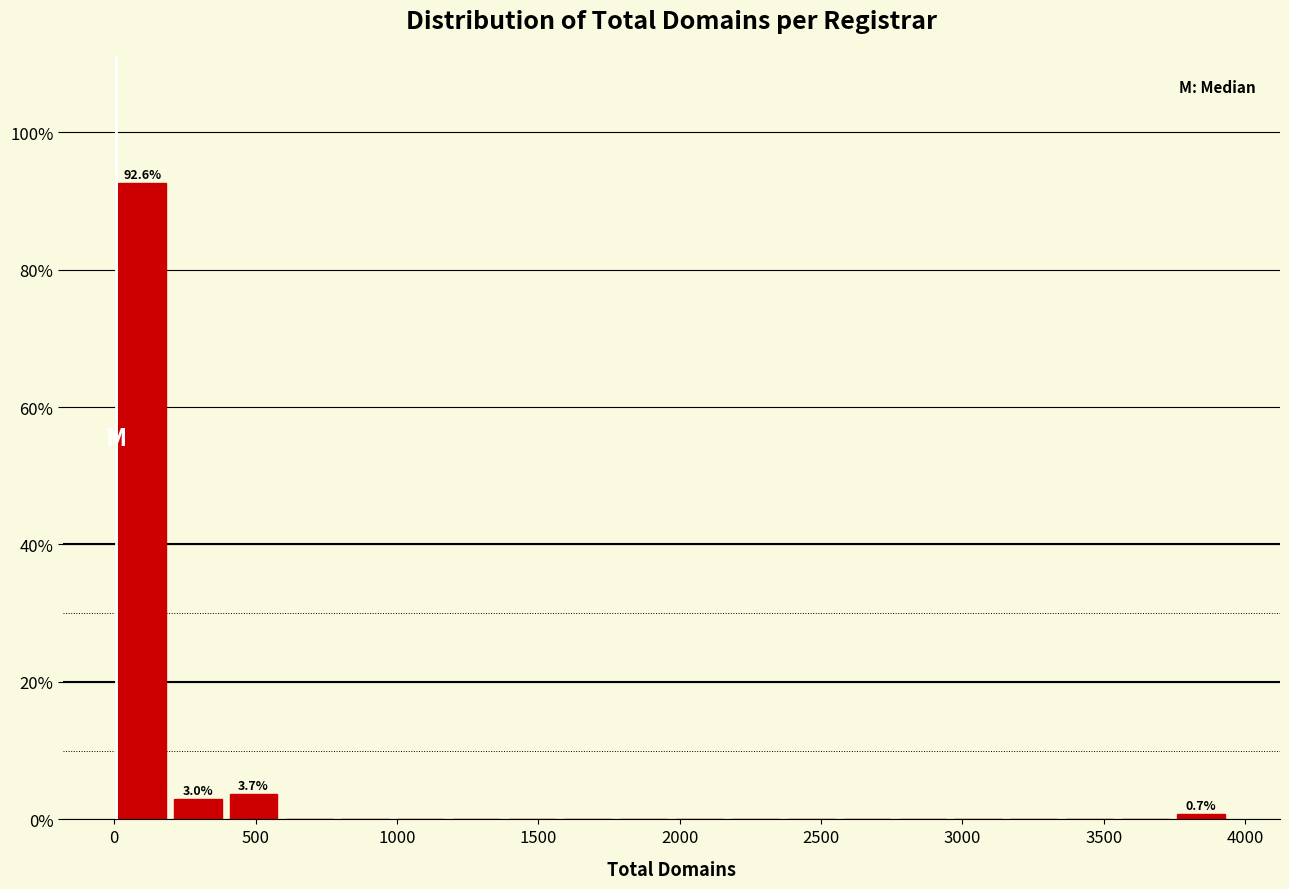

Read against the x-axis, roughly where is the centre of the tallest bar?

100